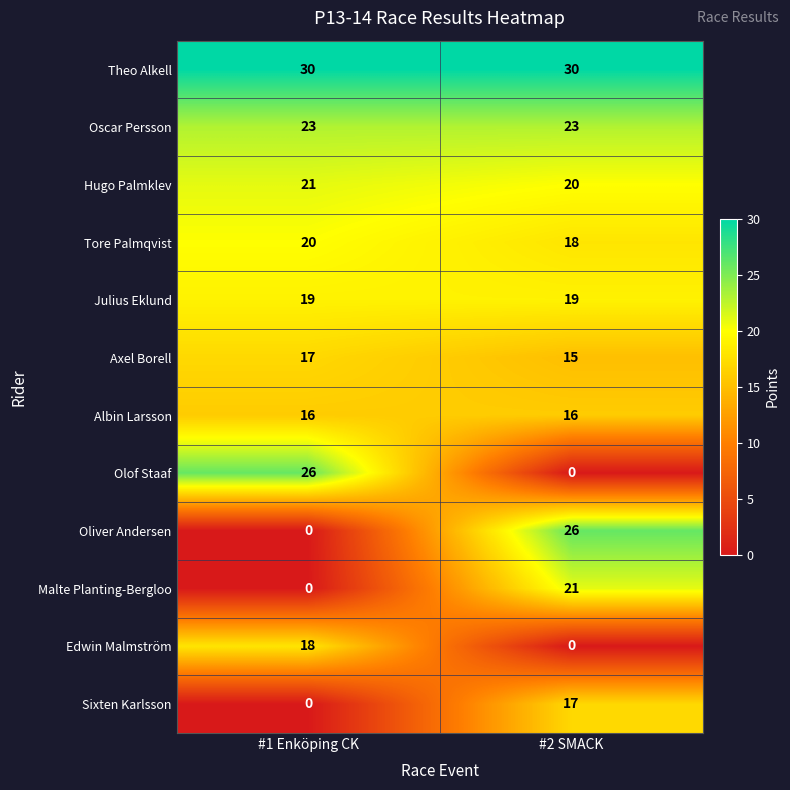

Which series has the largest total across all categories?

Theo Alkell